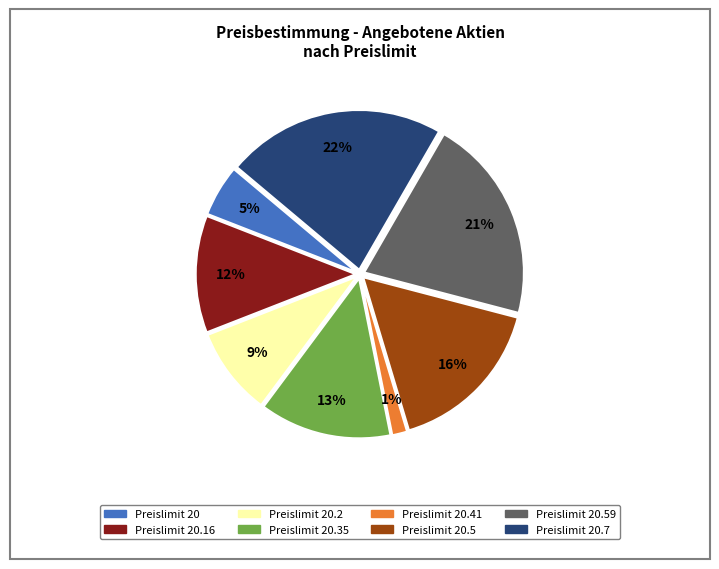

Which category has the smallest portion of the pie?

Preislimit 20.41